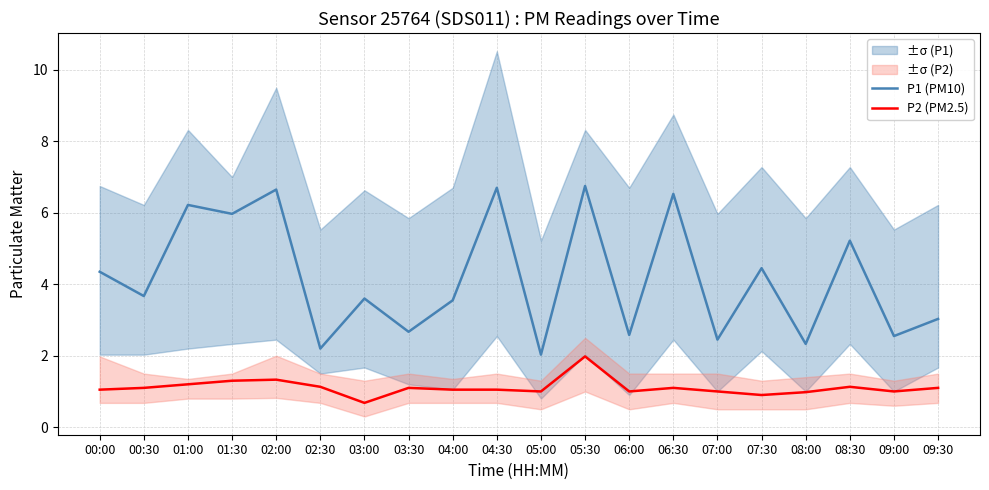

What value does the P1 (PM10) series have at 03:00?

3.6